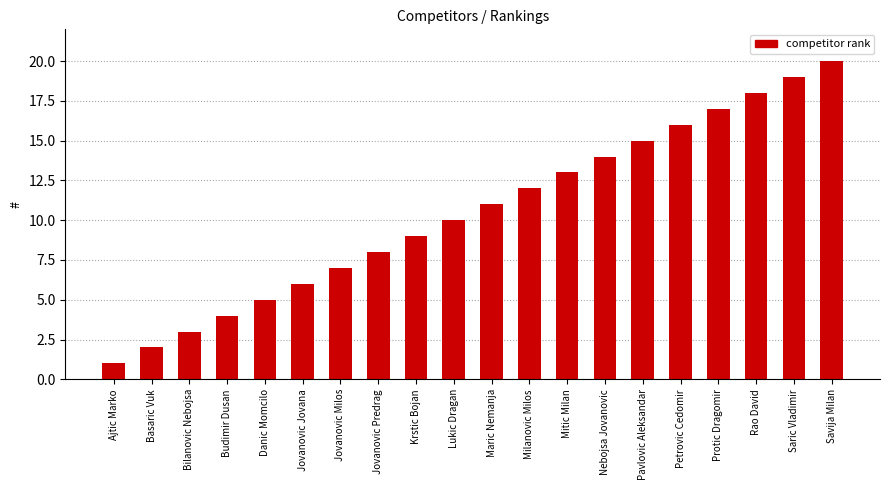

What is the change in value from Bilanovic Nebojsa to Protic Dragomir?

+14